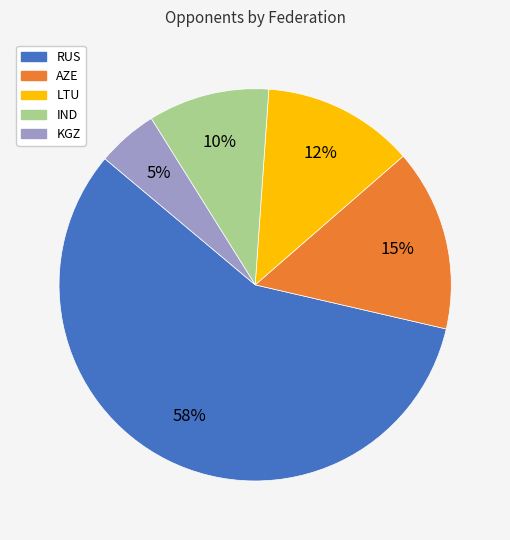

To the nearest percent, what portion does KGZ represent?

5%